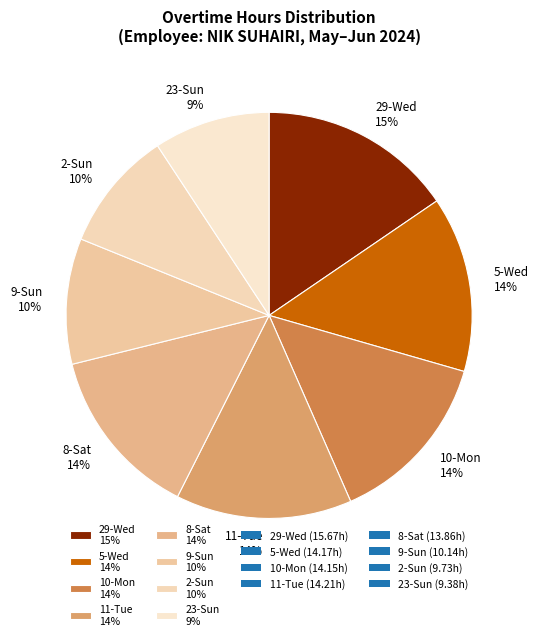

To the nearest percent, what is the average slice percentage?

12%